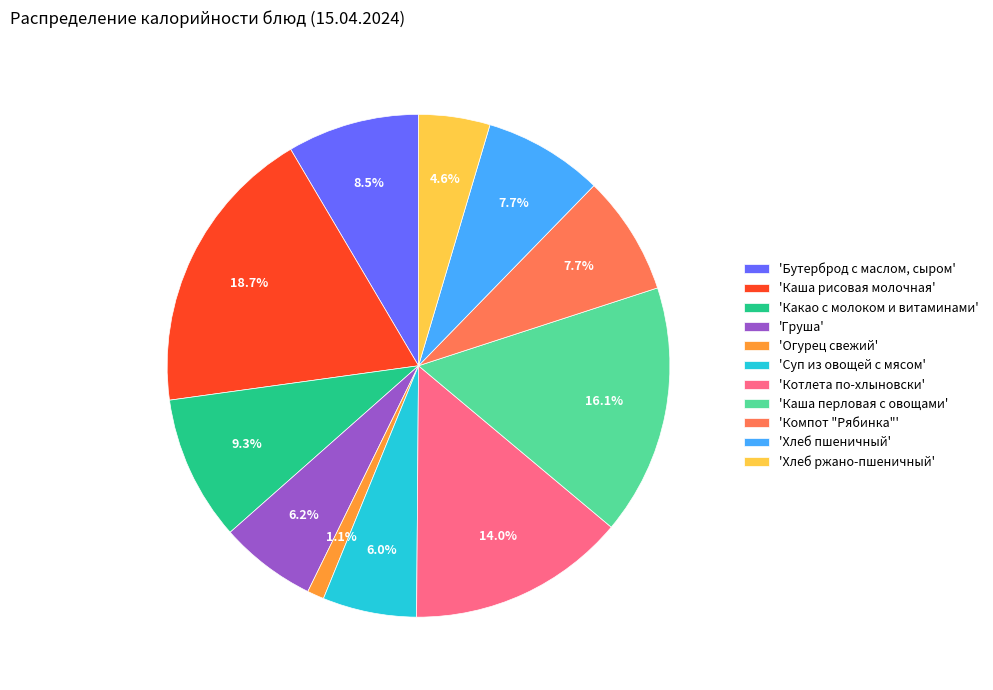

How many segments does this pie chart have?

11